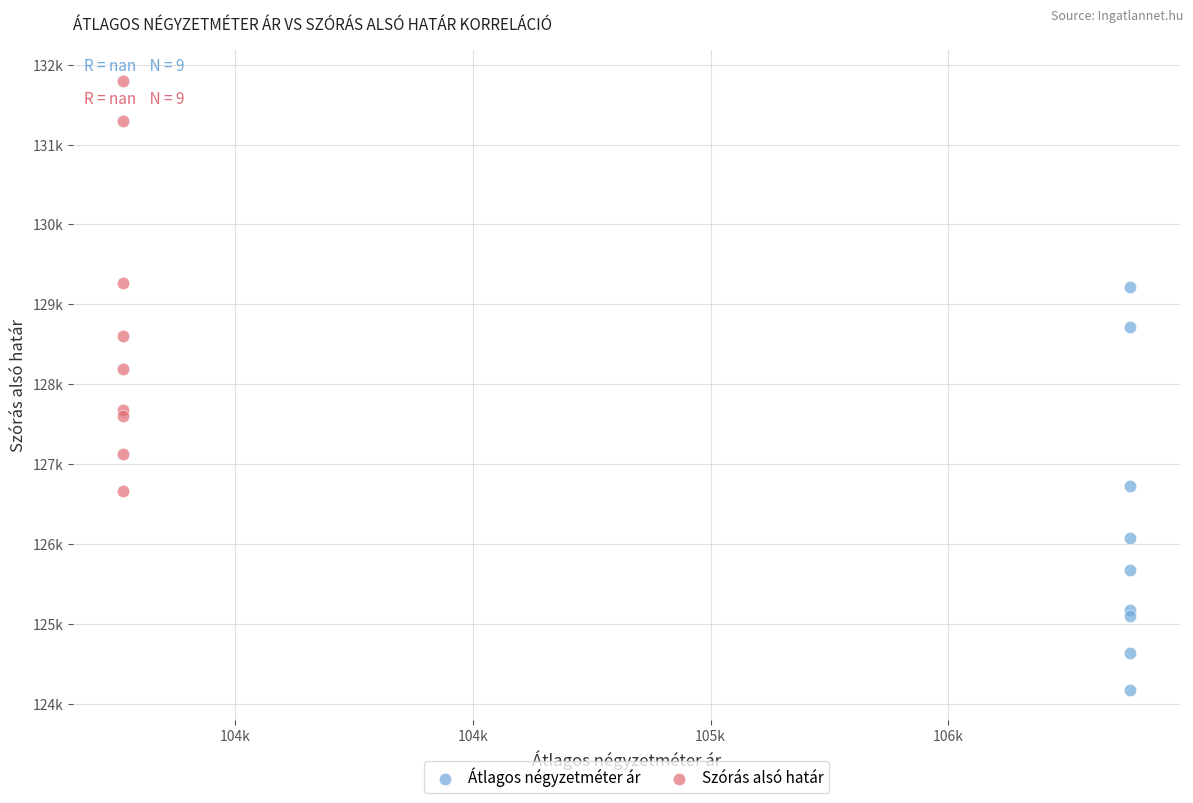

What are all the series names shown in the legend?

Átlagos négyzetméter ár, Szórás alsó határ